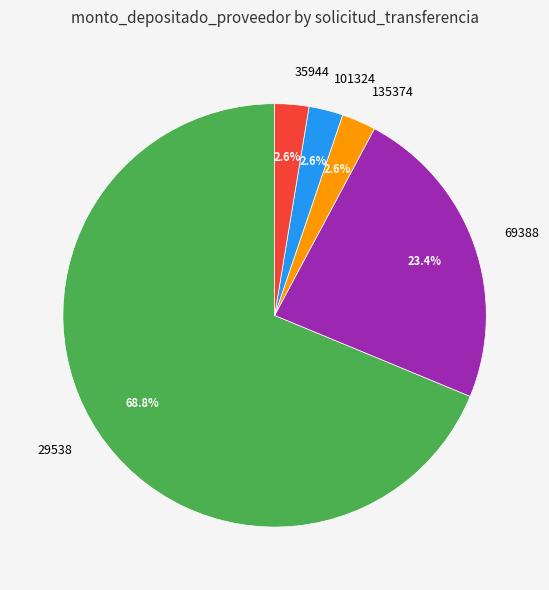

To the nearest percent, what percentage of the pie is 29538?

69%